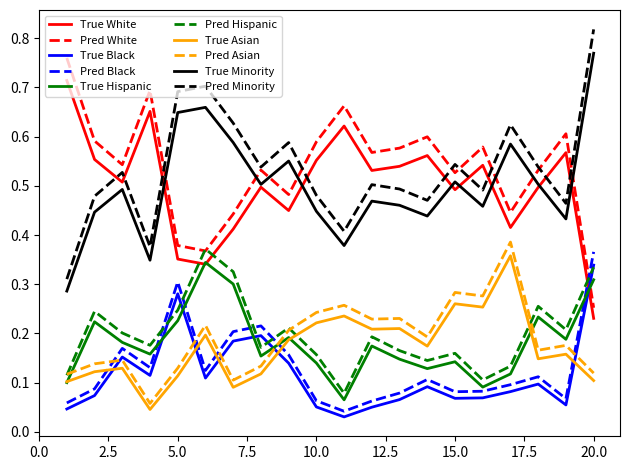

True or false: True Asian and Pred White cross at least once.

False